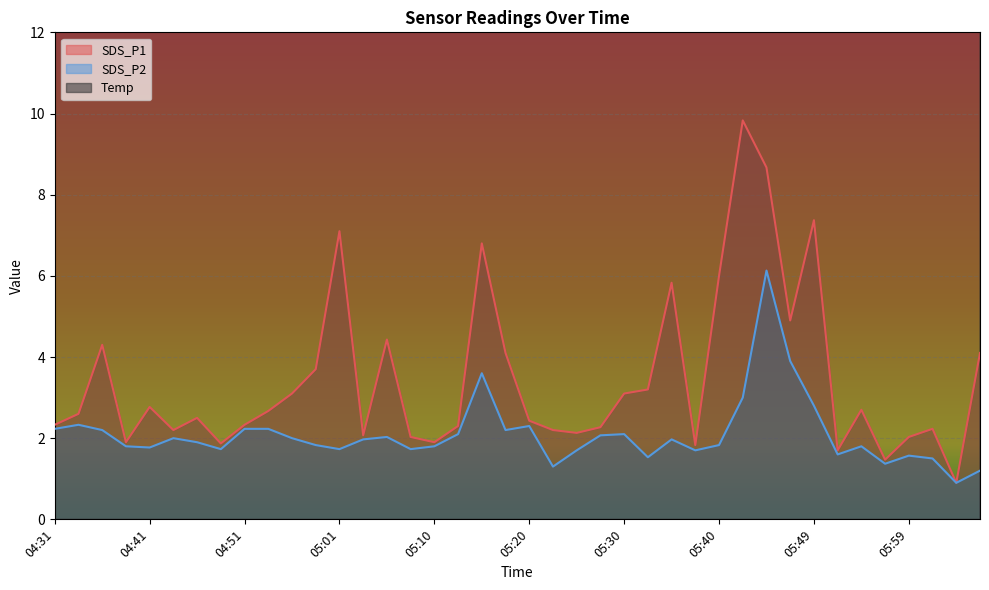

Reading left to right, list all the values displayed in this chart.

SDS_P1: 2.3	2.6	4.3	1.9	2.8	2.2	2.5	1.9	2.3	2.7	3.1	3.7	7.1	2.1	4.4	2.0	1.9	2.3	6.8	4.1	2.4	2.2	2.1	2.3	3.1	3.2	5.8	1.8	6.0	9.8	8.7	4.9	7.4	1.7	2.7	1.5	2.0	2.2	0.9	4.1
SDS_P2: 2.2	2.3	2.2	1.8	1.8	2.0	1.9	1.7	2.2	2.2	2.0	1.8	1.7	2.0	2.0	1.7	1.8	2.1	3.6	2.2	2.3	1.3	1.7	2.1	2.1	1.5	2.0	1.7	1.8	3.0	6.1	3.9	2.8	1.6	1.8	1.4	1.6	1.5	0.9	1.2
Temp: 16.2	16.3	16.4	16.4	16.5	16.7	16.8	17.0	17.1	17.2	17.3	17.5	17.6	17.8	18.1	18.5	18.8	19.0	19.0	18.9	18.8	18.7	18.5	18.6	19.0	19.7	20.4	21.0	21.6	22.1	22.4	22.7	22.9	23.1	23.4	23.7	23.9	24.1	24.4	24.6